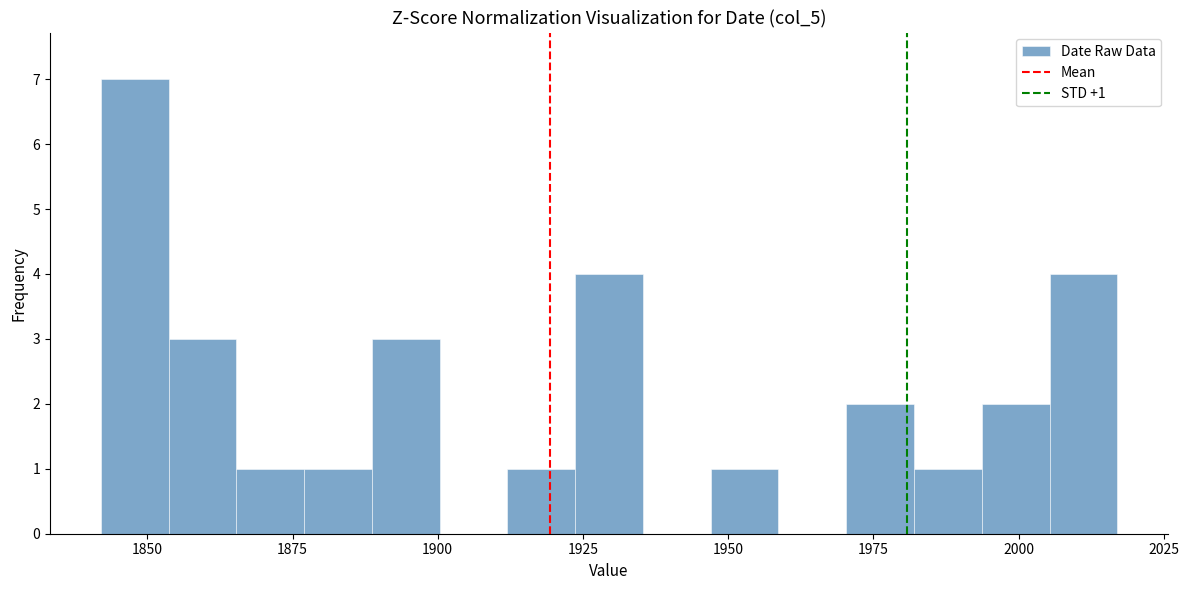

Around what value on the x-axis is the tallest bar? Give the approximate position of its centre, as read against the axis.

1850